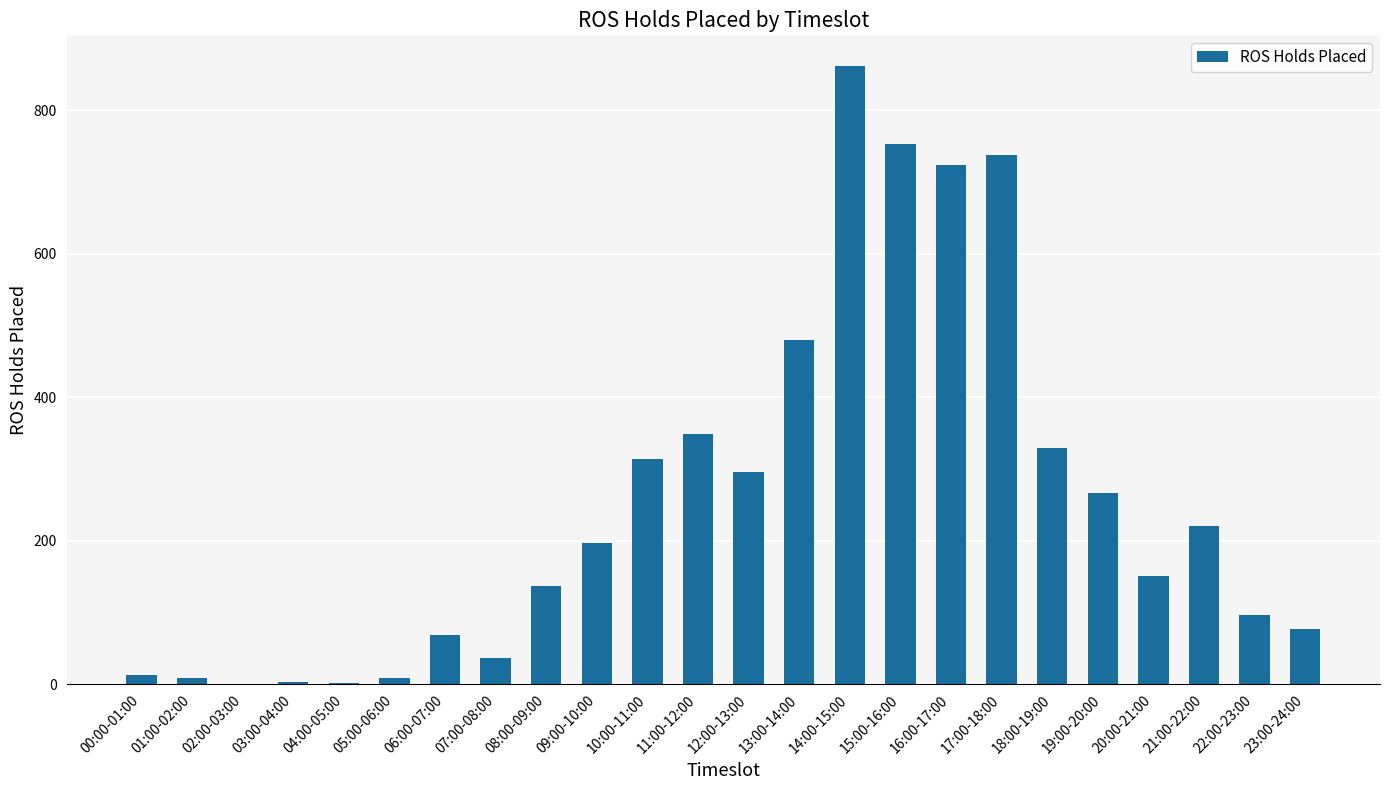

How many series are shown in this chart?

1